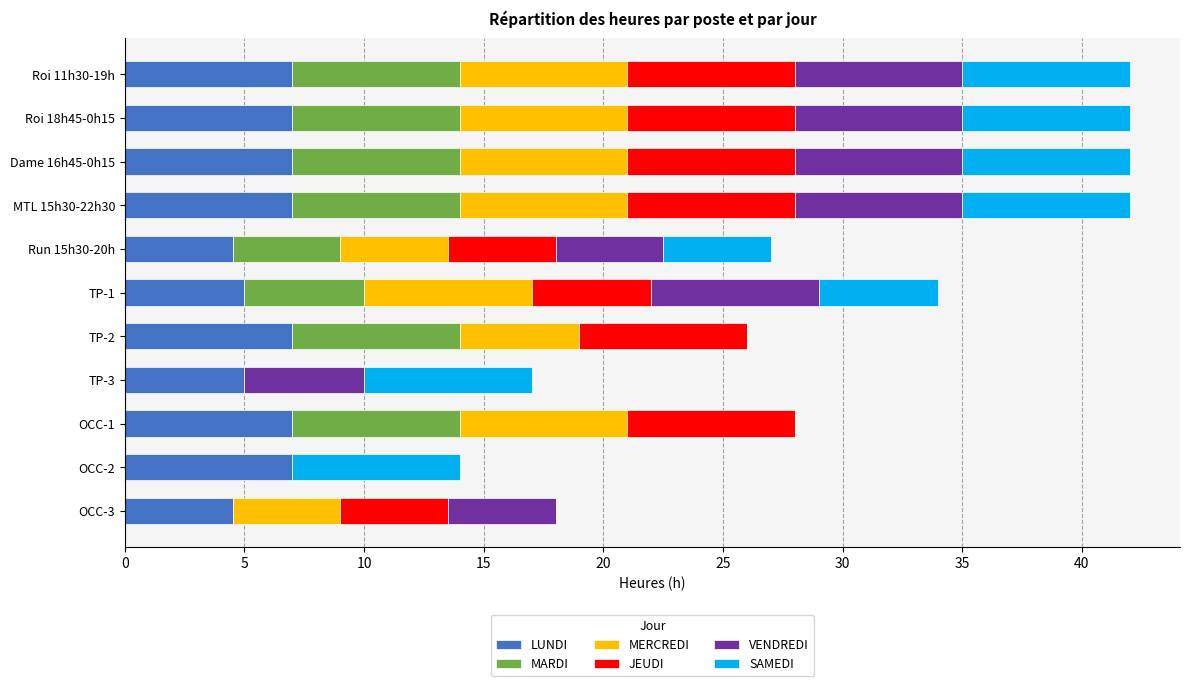

What is the maximum value for LUNDI?

7.0